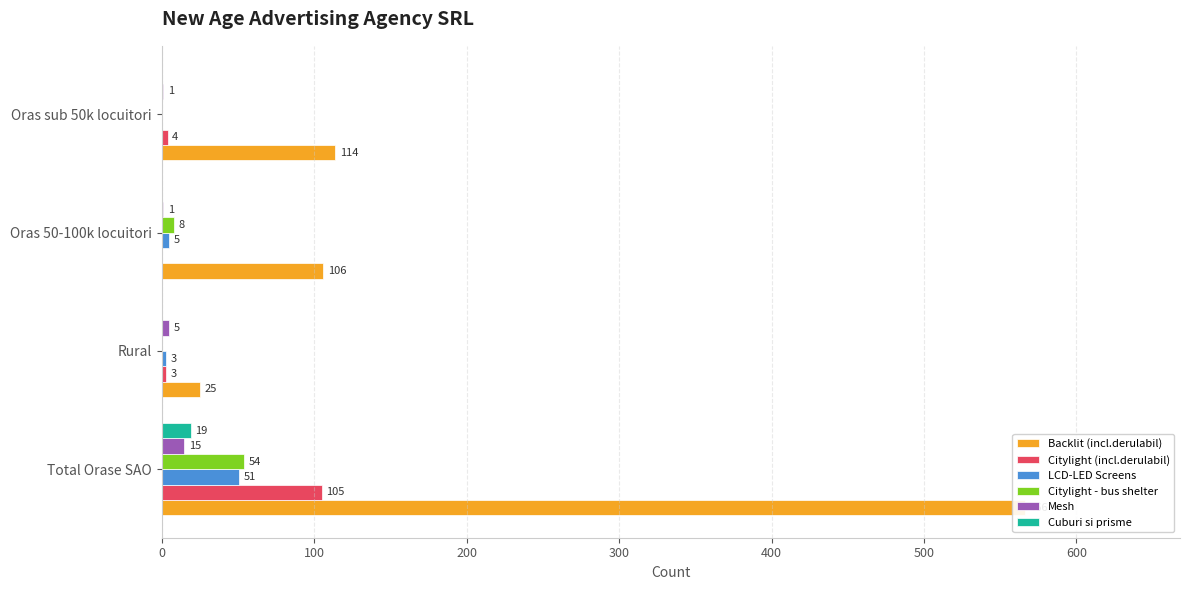

How many values in the LCD-LED Screens series exceed 5?

1